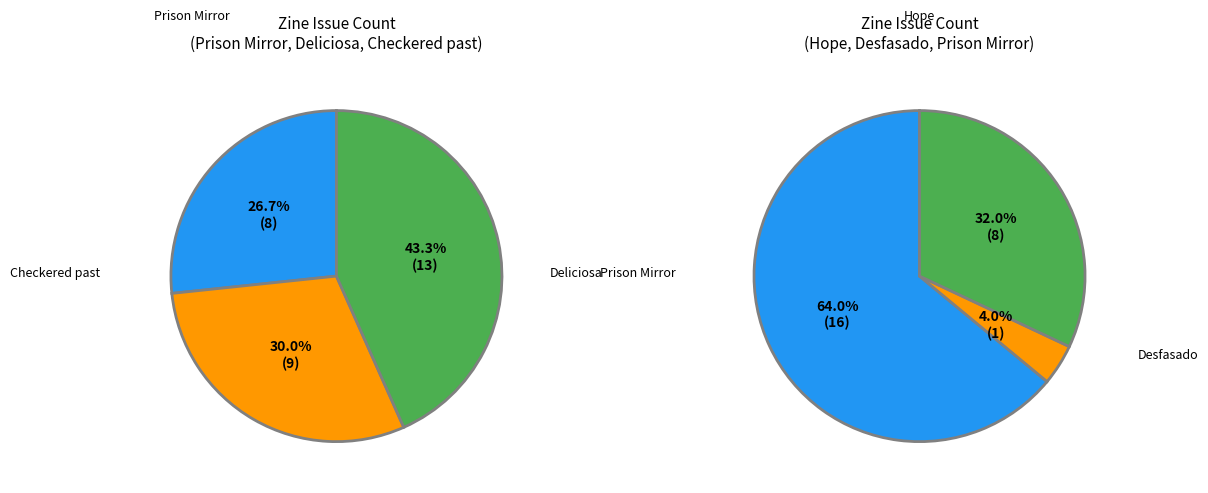

The Desfasado (1) slice represents 11% of the pie. True or false?

False